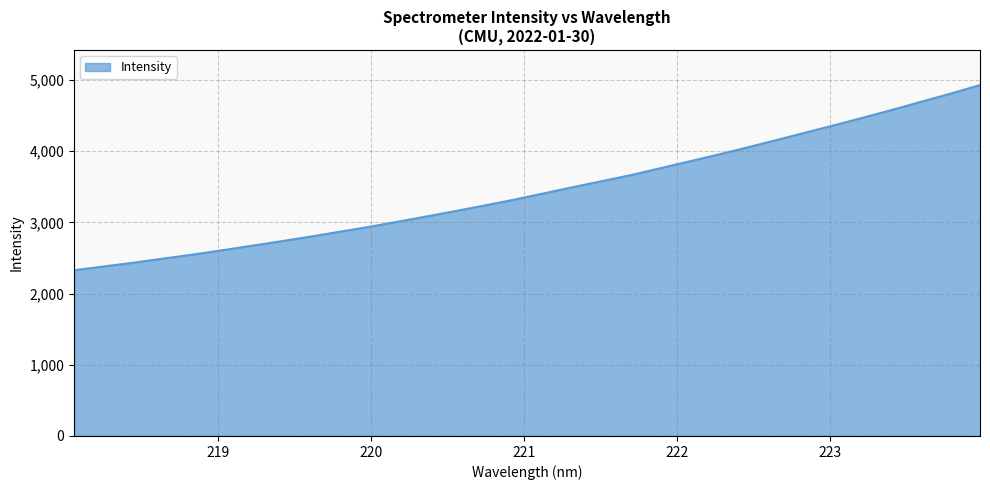

What is the difference between the maximum and minimum values?

2601.2